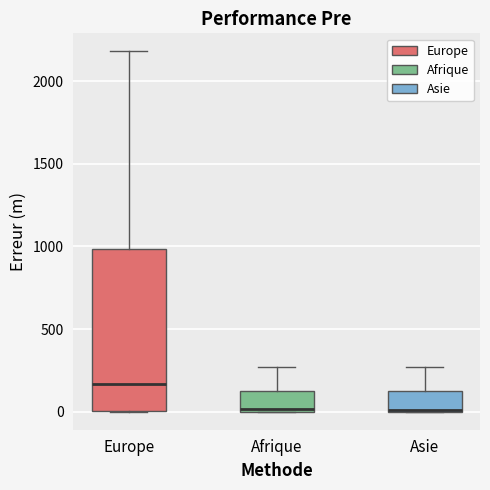

Where does the upper whisker of the box for Asie end on the y-axis? The values are not printed on the chart, so give them approximately, as read against the axis.

250